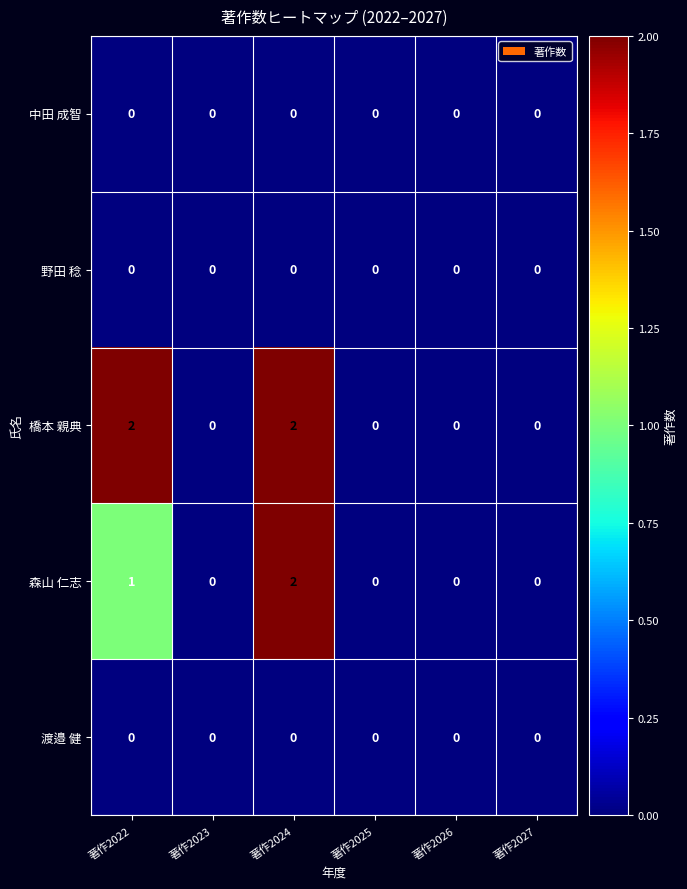

The value of 橋本 親典 at 著作2023 is 1. True or false?

False